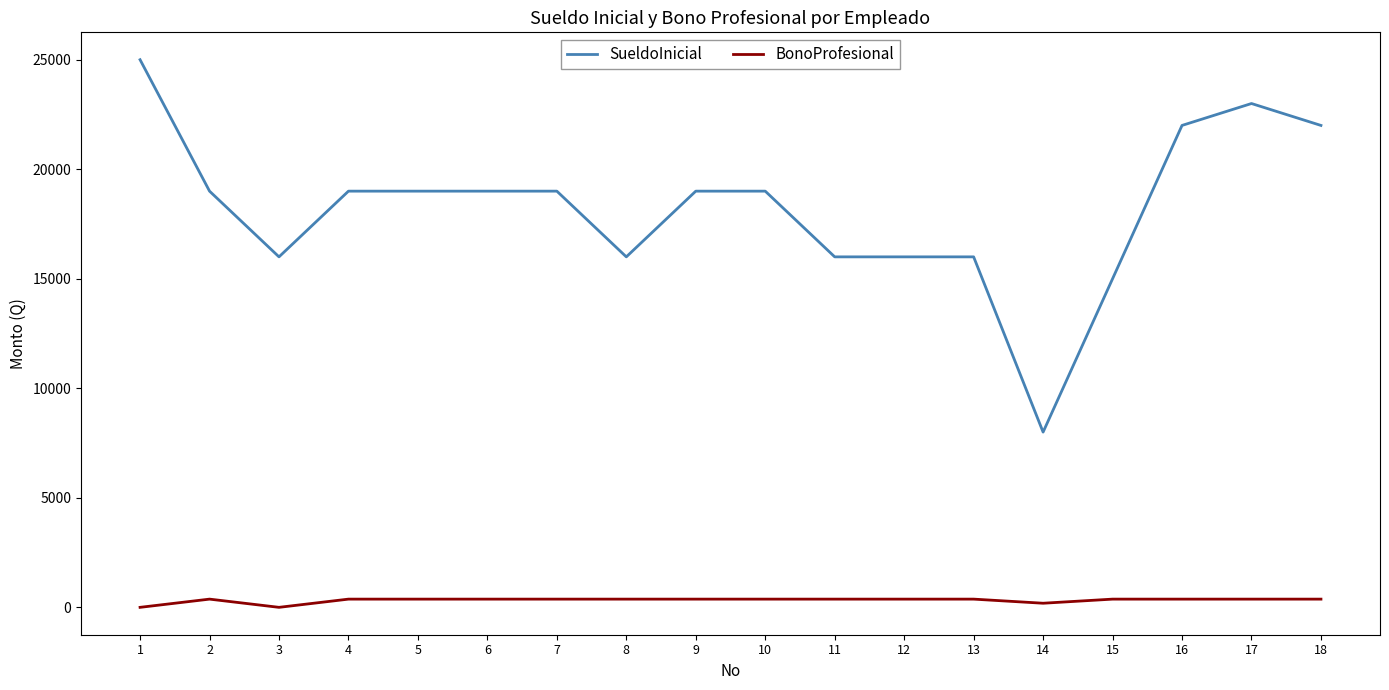

Rank the series at 10 from lowest to highest value.

BonoProfesional, SueldoInicial